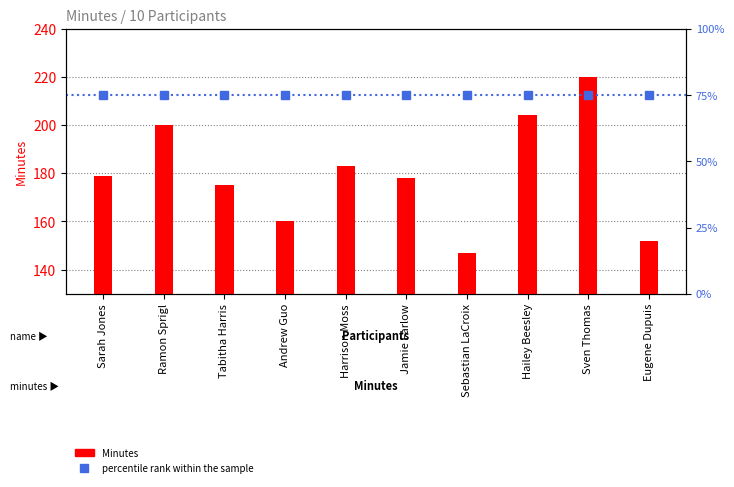

Reading left to right, what are all the values shown in this chart?

Sarah Jones=179	Ramon Sprigl=200	Tabitha Harris=175	Andrew Guo=160	Harrison Moss=183	Jamie Farlow=178	Sebastian LaCroix=147	Hailey Beesley=204	Sven Thomas=220	Eugene Dupuis=152